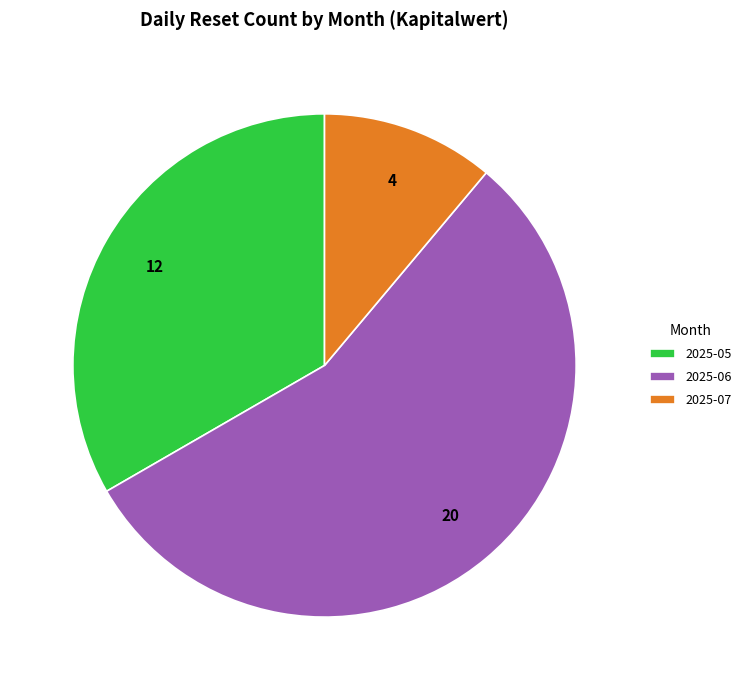

Does any single category account for the majority?

Yes